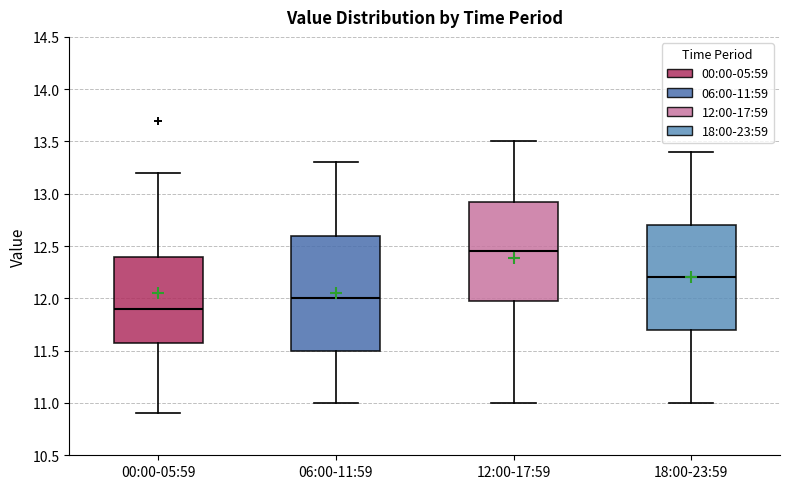

Where does the lower whisker of the box for 06:00-11:59 end on the y-axis? The values are not printed on the chart, so give them approximately, as read against the axis.

11.00